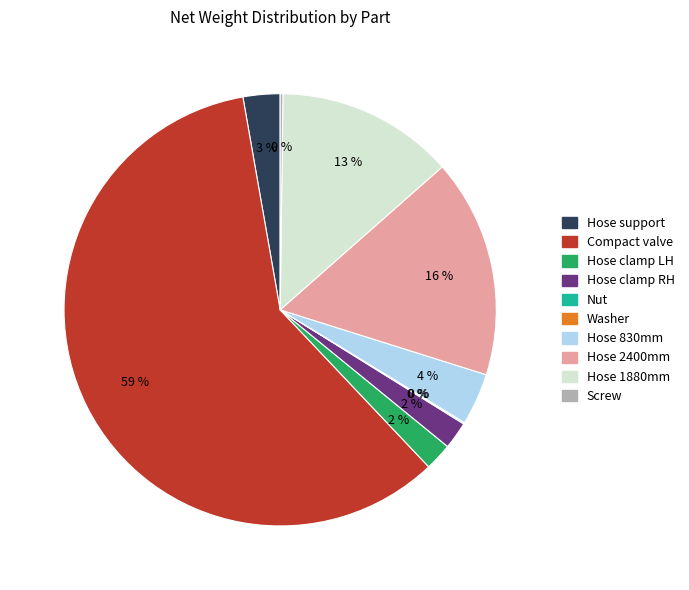

The Hose 830mm slice represents 18% of the pie. True or false?

False